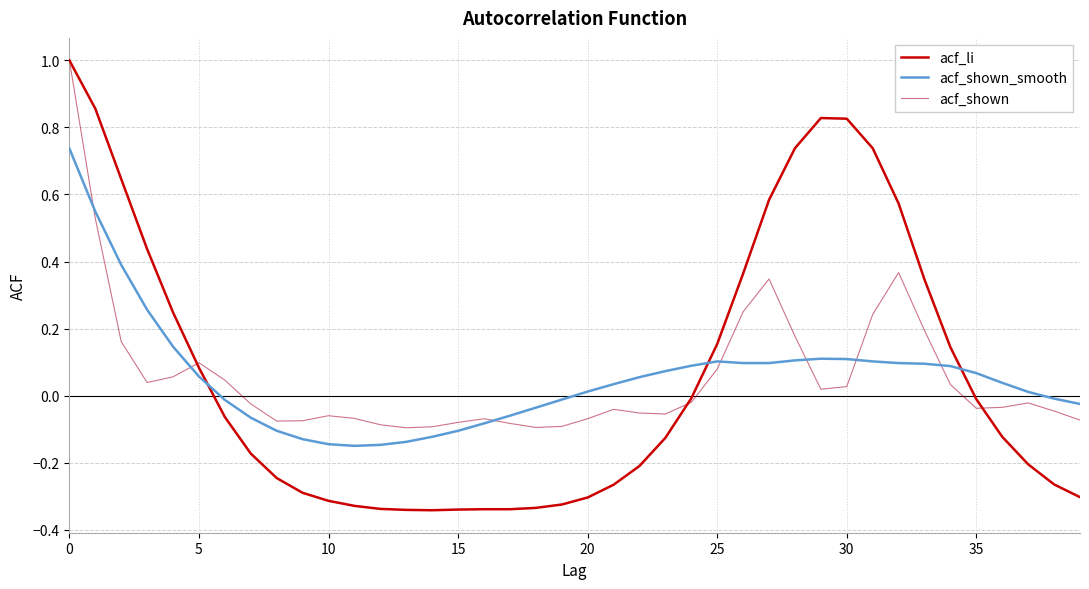

What is the greatest value displayed?

1.0